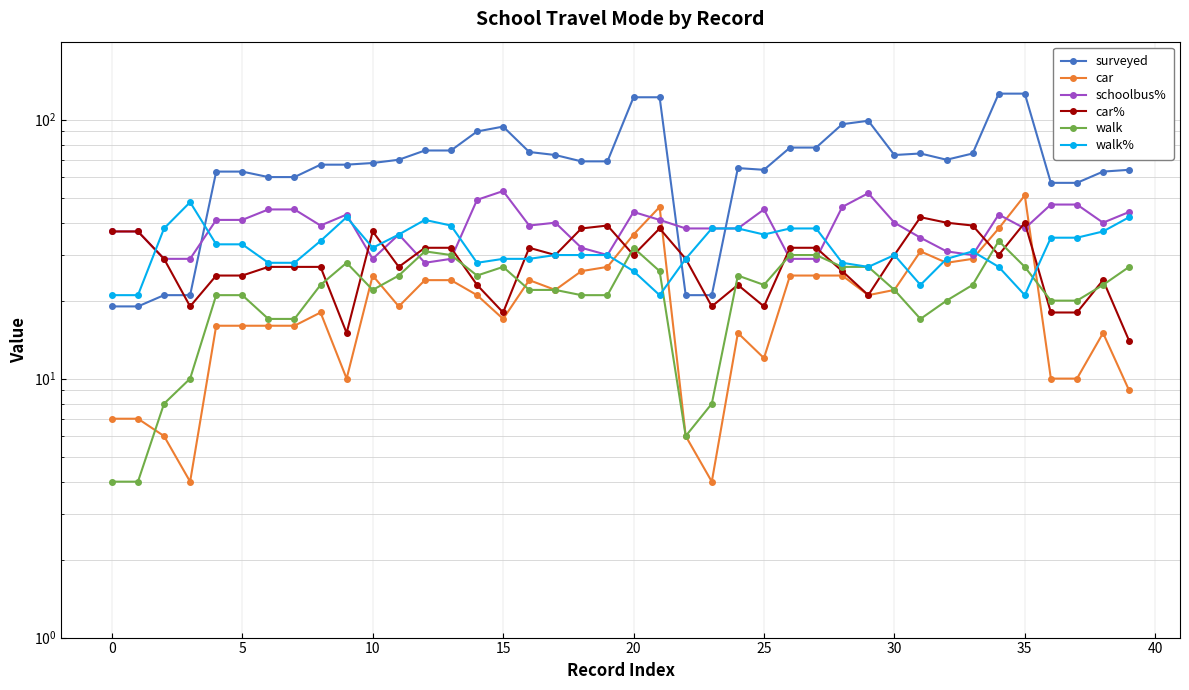

At which category is the sum across all series the highest?

35